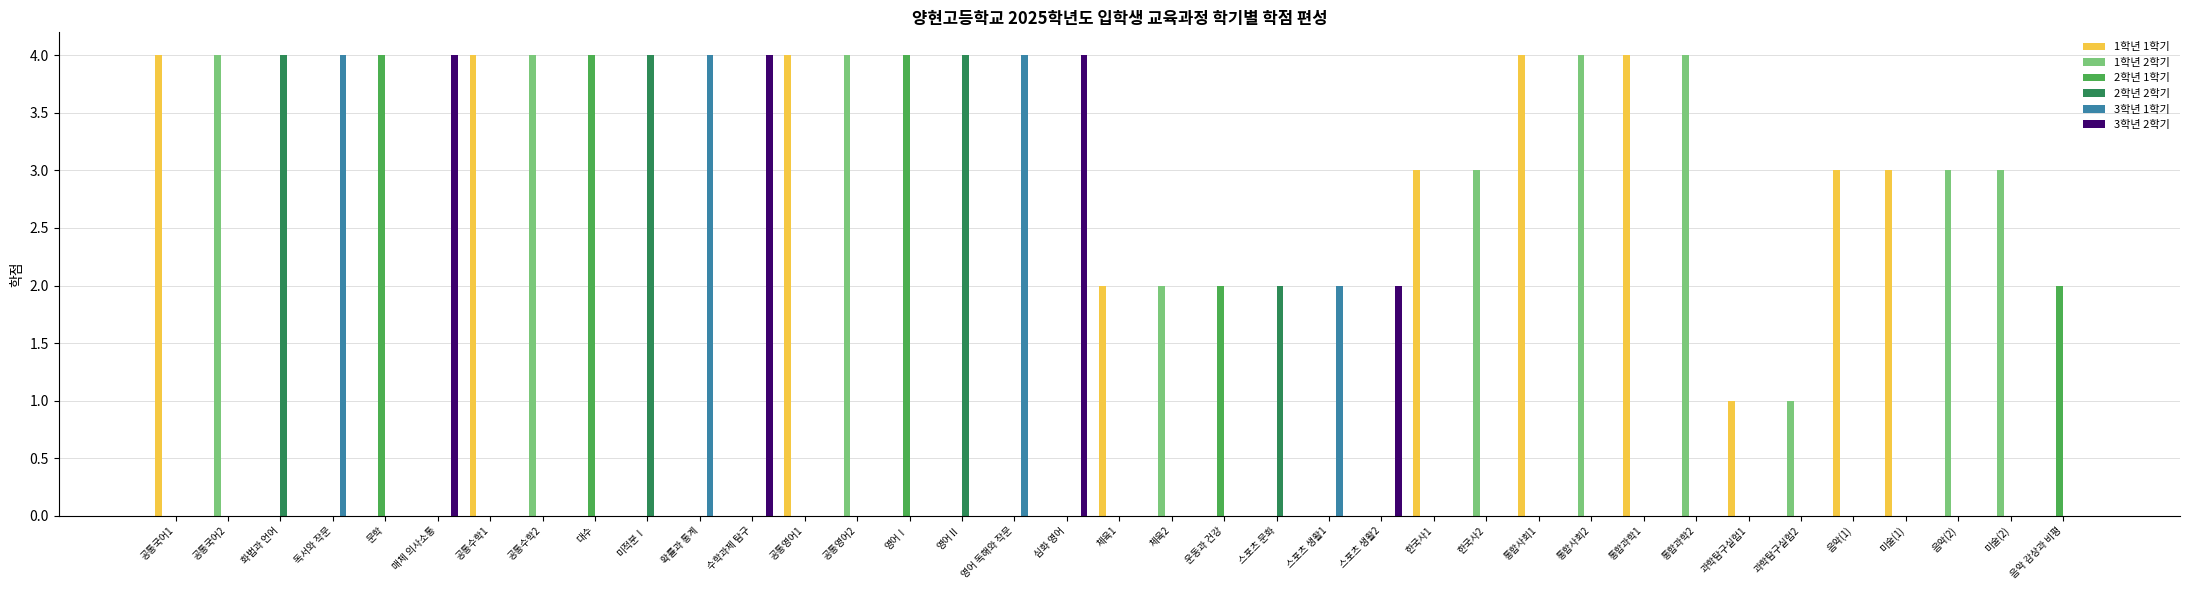

What is the average value of the 1학년 1학기 series?

1